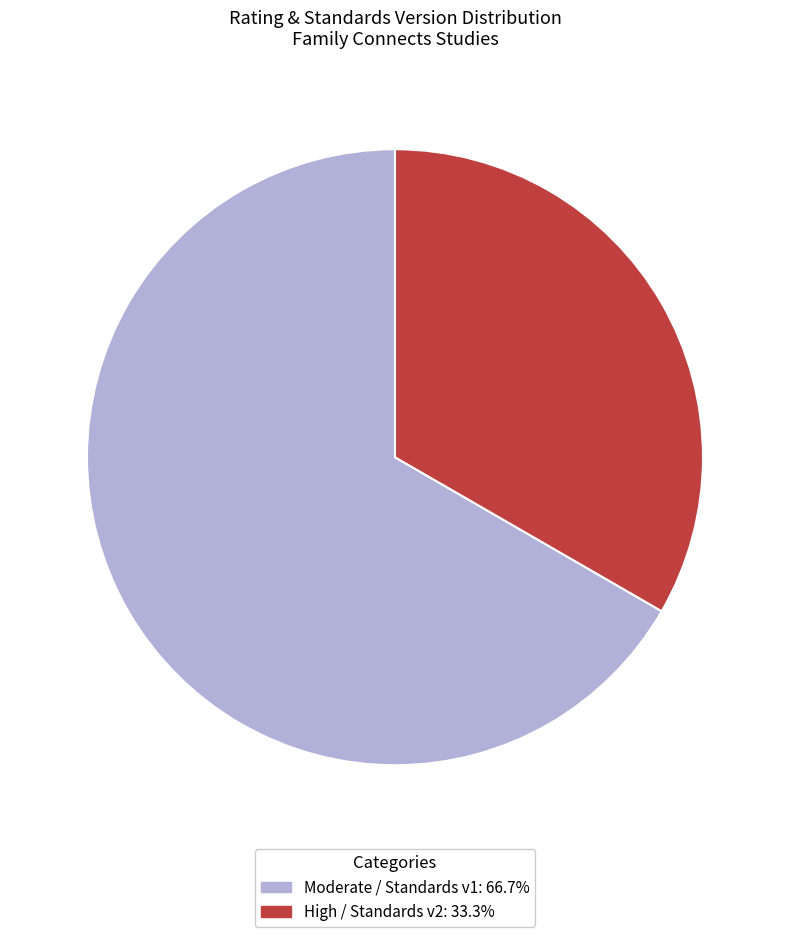

Combined, do Moderate / Standards v1: 66.7% and High / Standards v2: 33.3% account for over 50%?

Yes